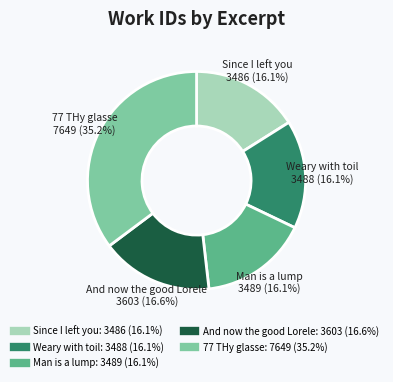

Is there any slice that represents more than half of the pie?

No